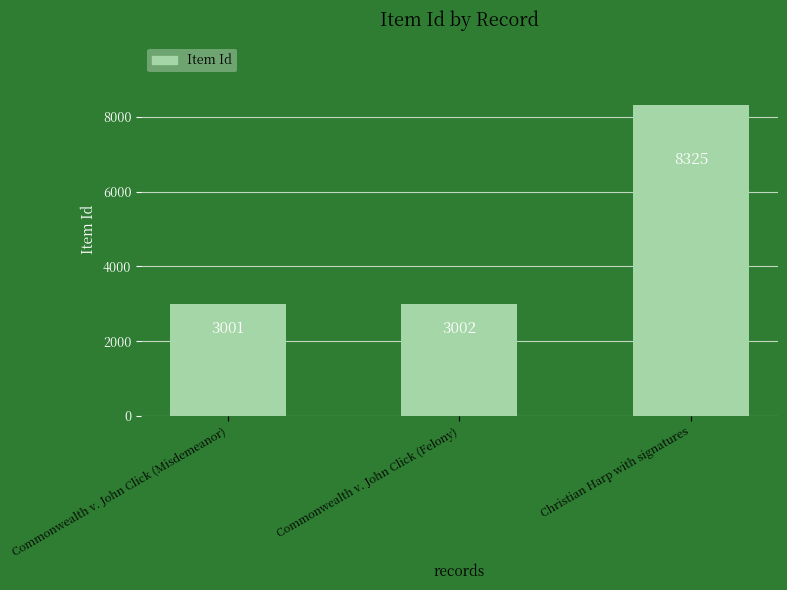

Rank the categories by value from highest to lowest.

Christian Harp with signatures, Commonwealth v. John Click (Felony), Commonwealth v. John Click (Misdemeanor)